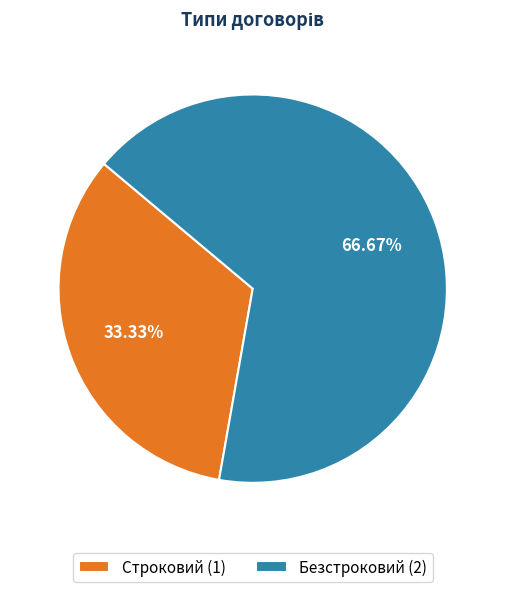

Combined, do Безстроковий and Строковий account for over 50%?

Yes